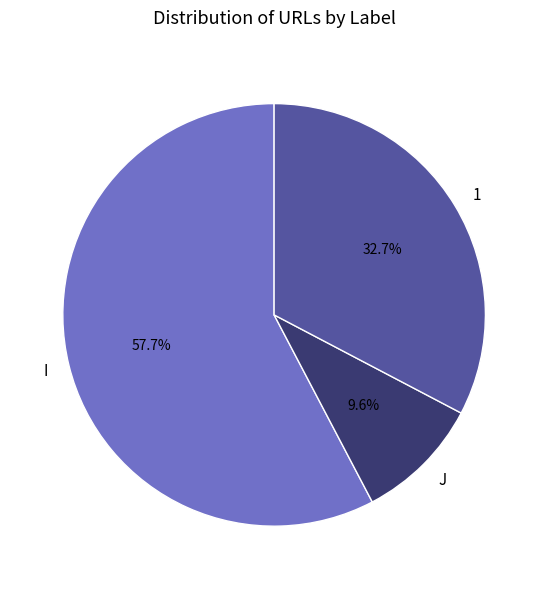

To the nearest percent, what is the average slice percentage?

33%